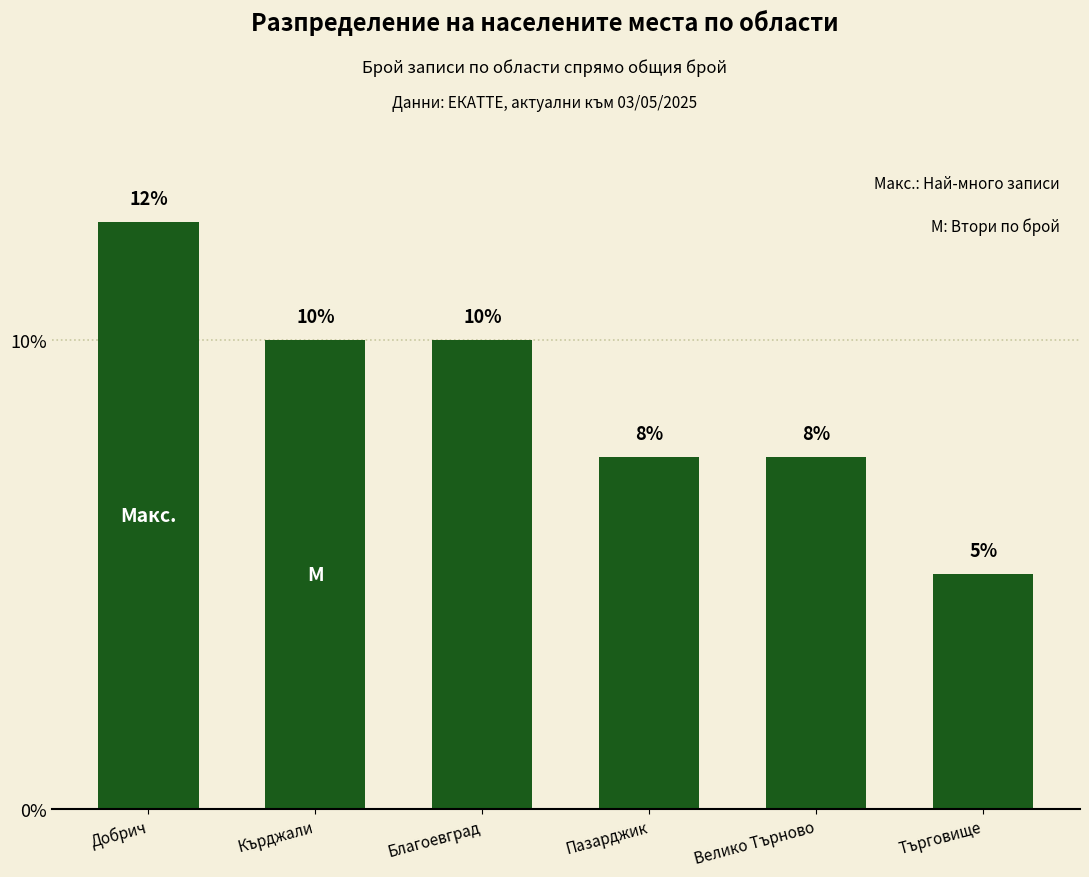

What is the label of the 5th bar from the right?

Кърджали